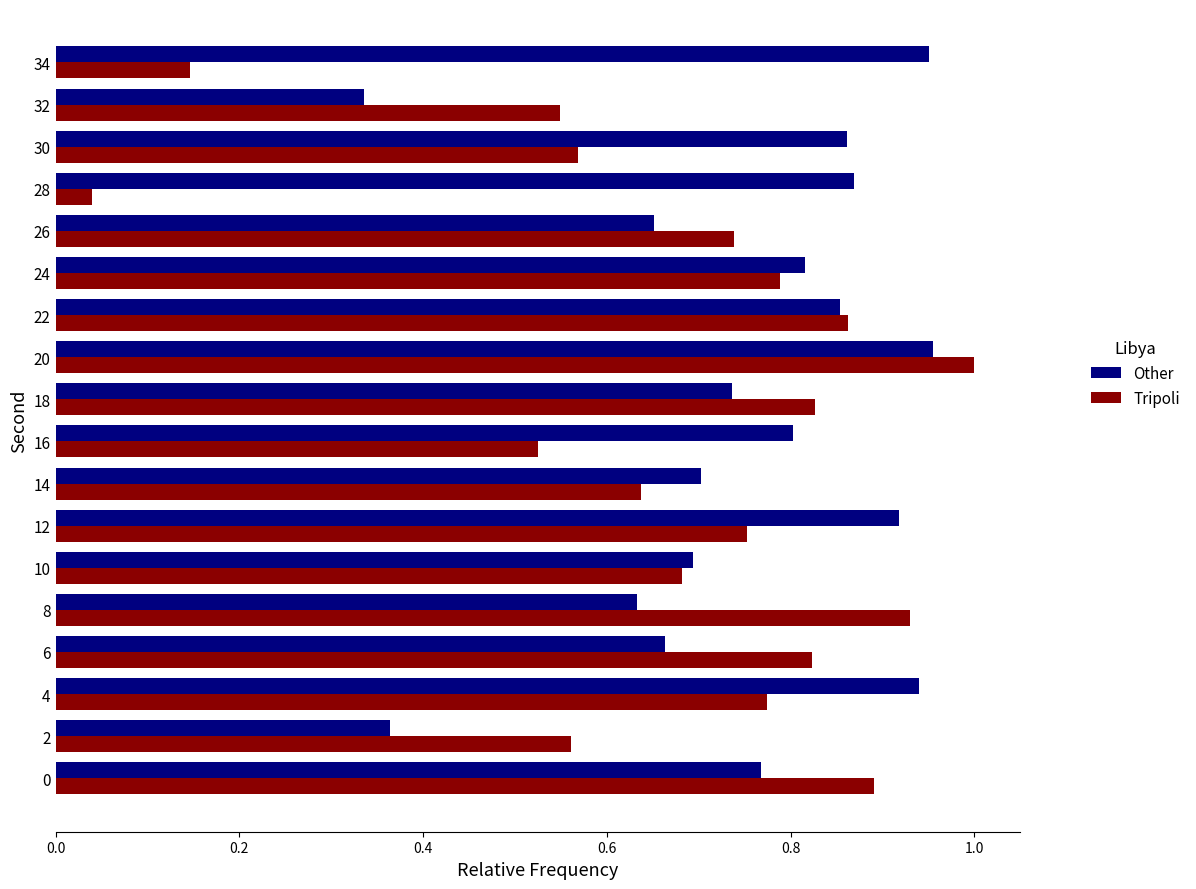

Between 26 and 34, which series saw the biggest shift?

Tripoli